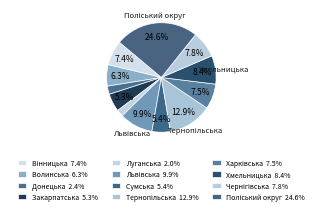

What is the smallest slice in the pie chart?

Луганська